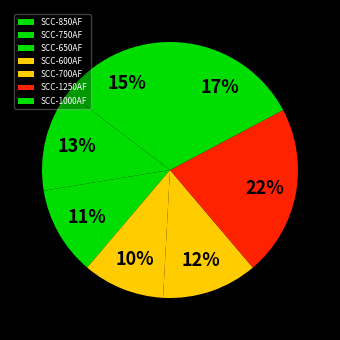

What is the smallest slice in the pie chart?

SCC-600AF